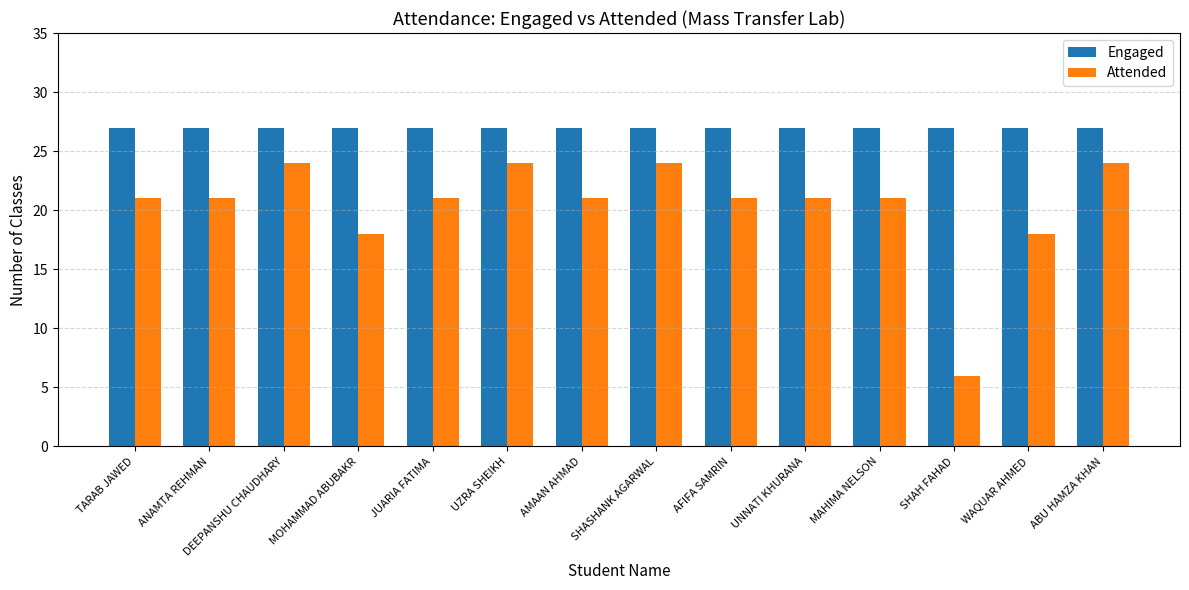

What is the greatest value displayed?

27